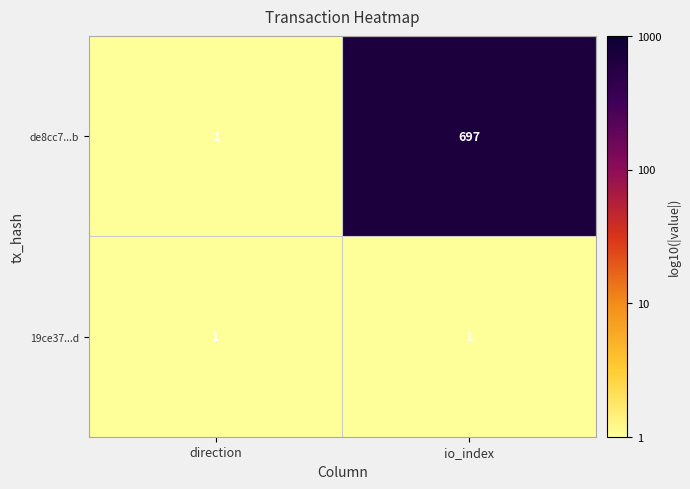

At which category is the sum across all series the highest?

io_index